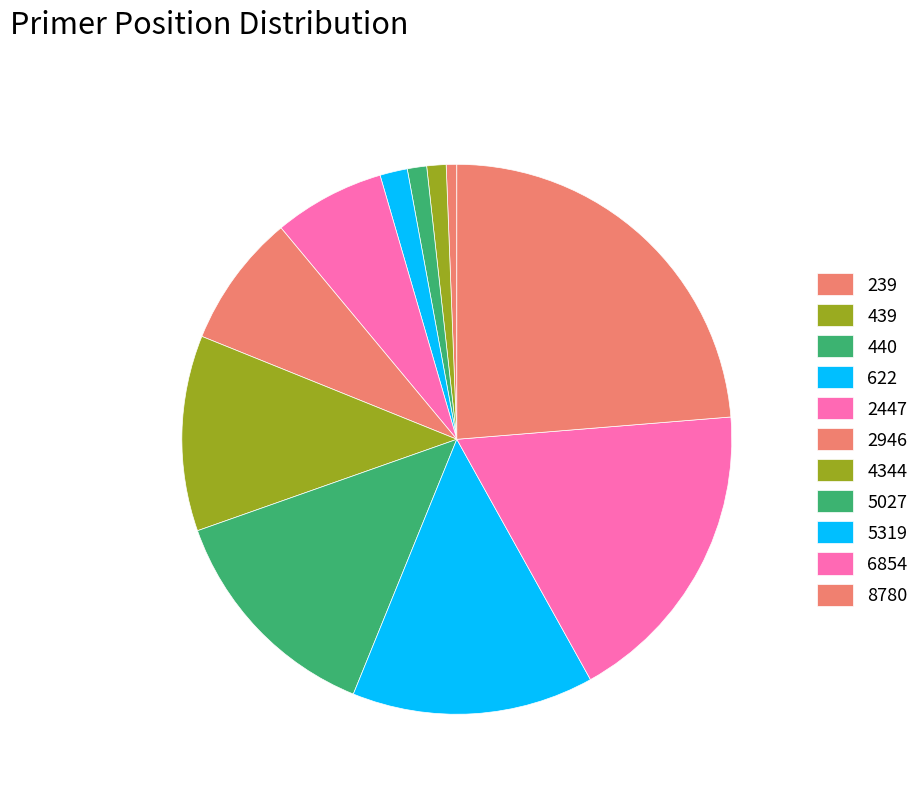

Count the number of slices in the pie.

11